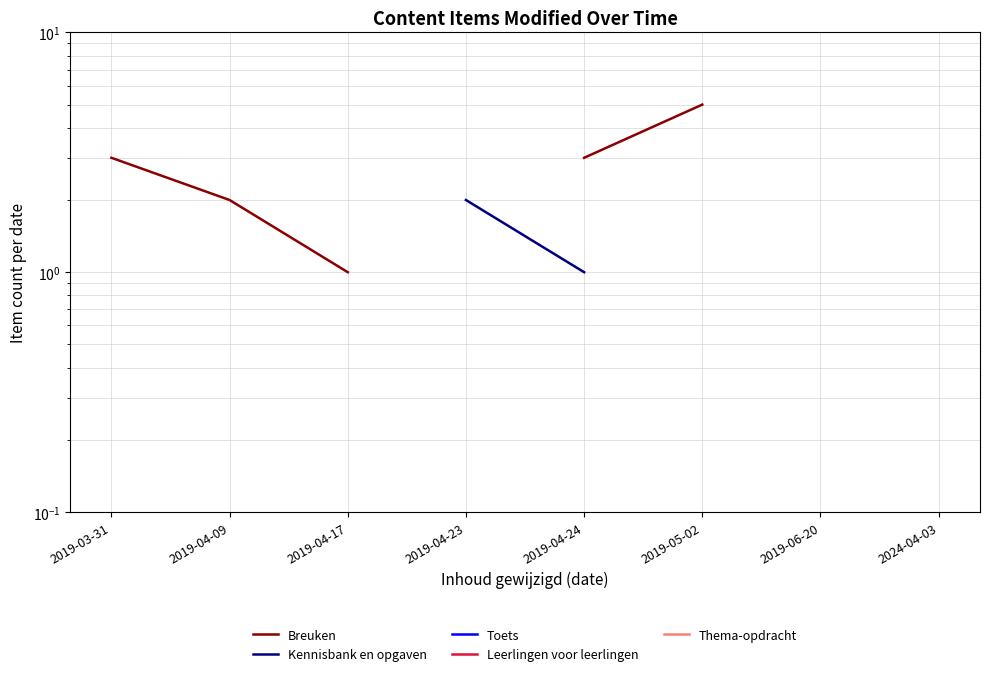

What is the label of the 1st point from the left?

2019-03-31